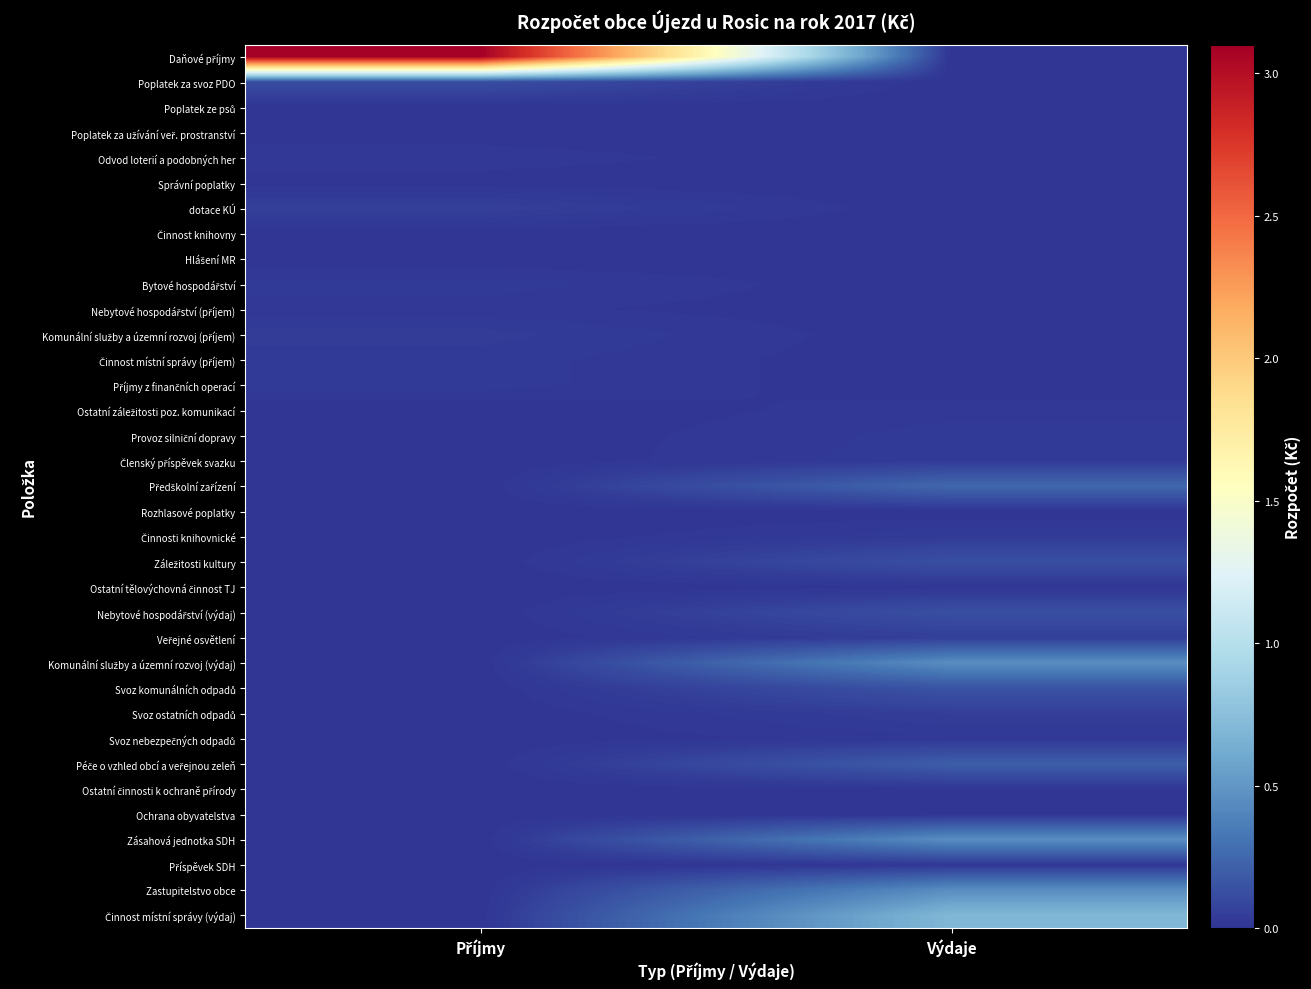

How many series are shown in this chart?

35